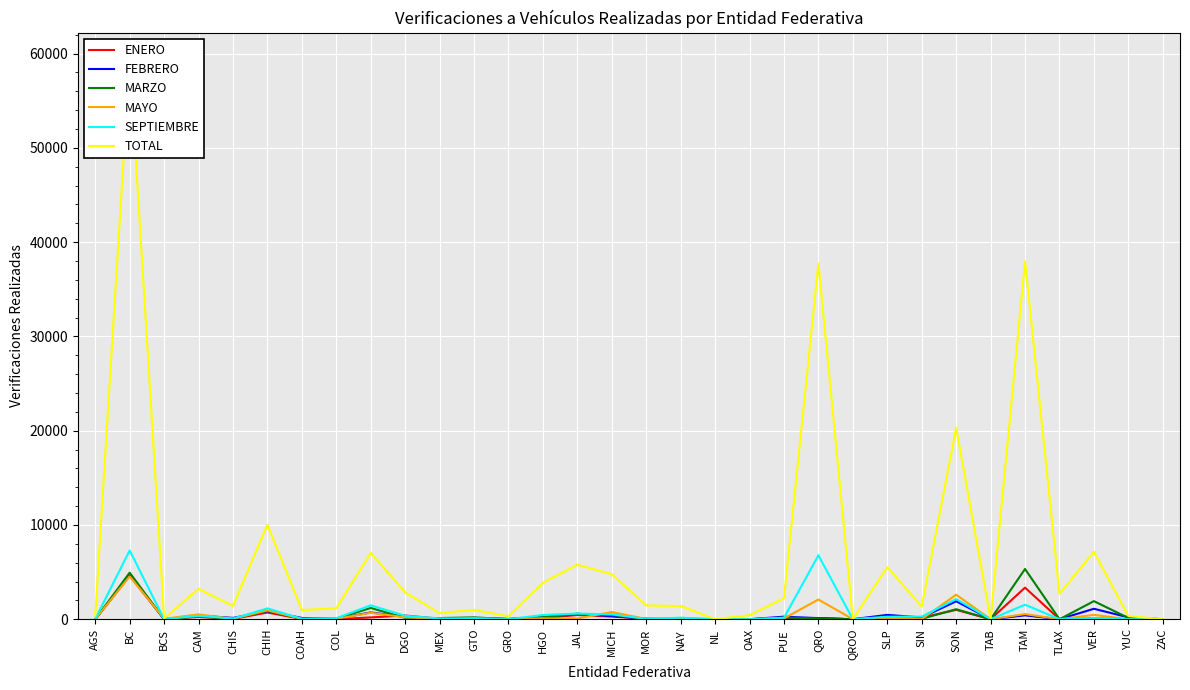

What position from the right is MOR?

16